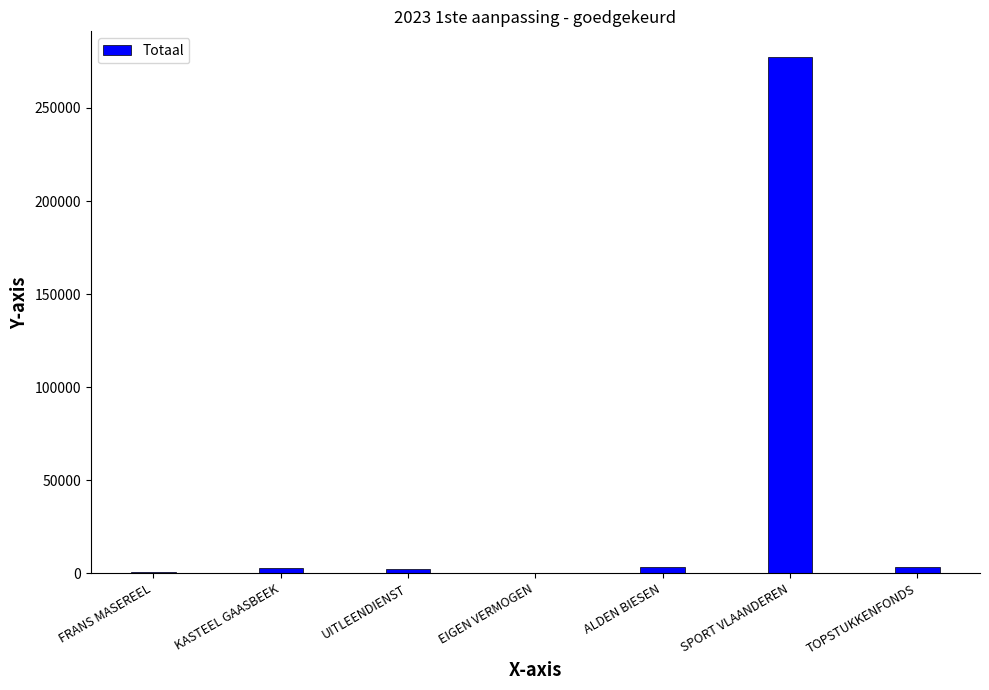

How many distinct data groups are displayed?

1